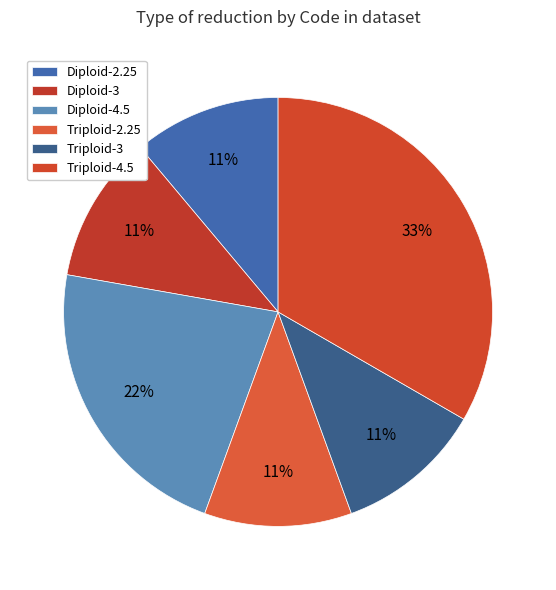

Count the number of slices in the pie.

6